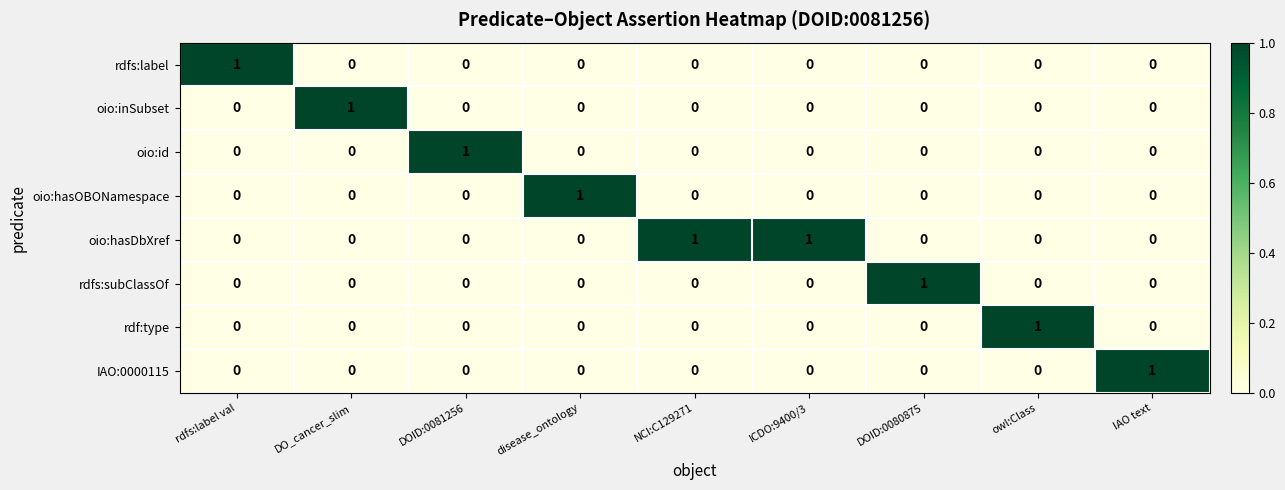

Count the number of data series in this chart.

8